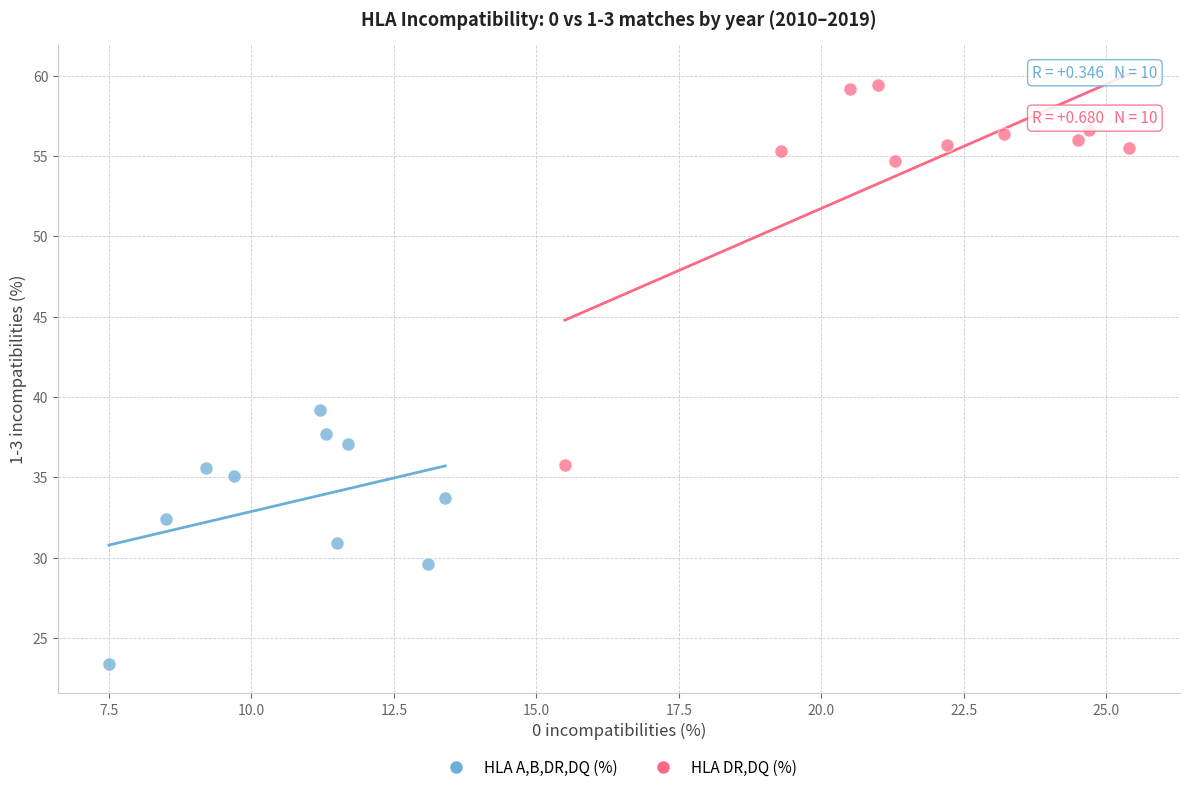

Which series reaches the minimum Y coordinate?

HLA A,B,DR,DQ (%)